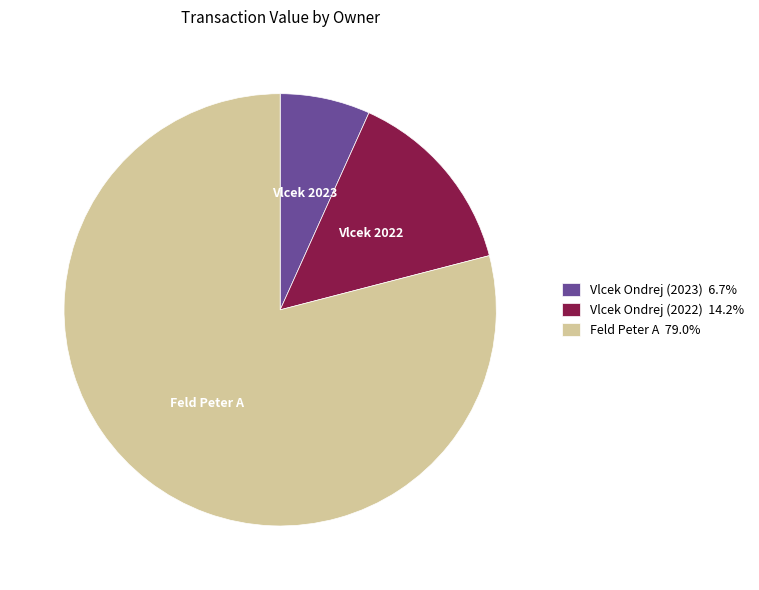

Which category has the biggest portion of the pie?

Feld Peter A